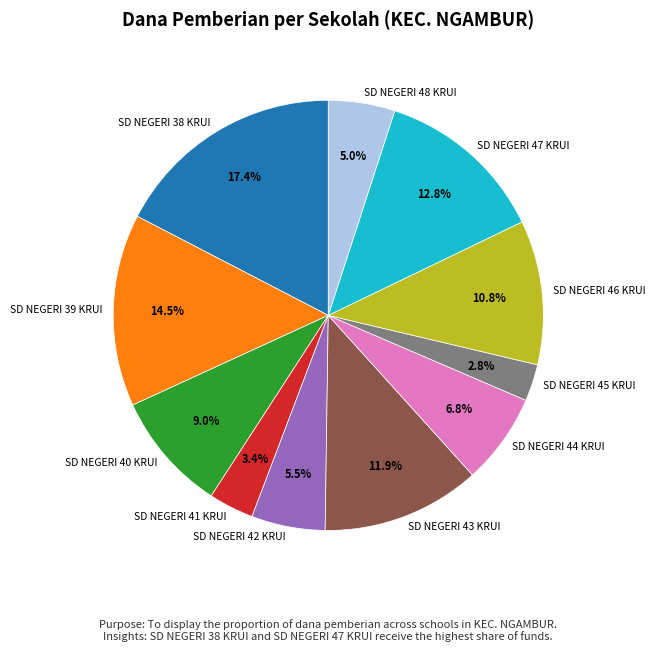

Which category has the biggest portion of the pie?

SD NEGERI 38 KRUI